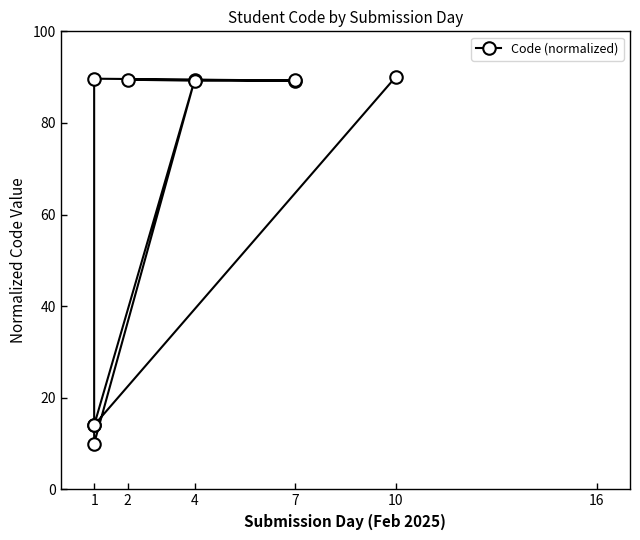

Is this an area chart (filled region under the line)?

No